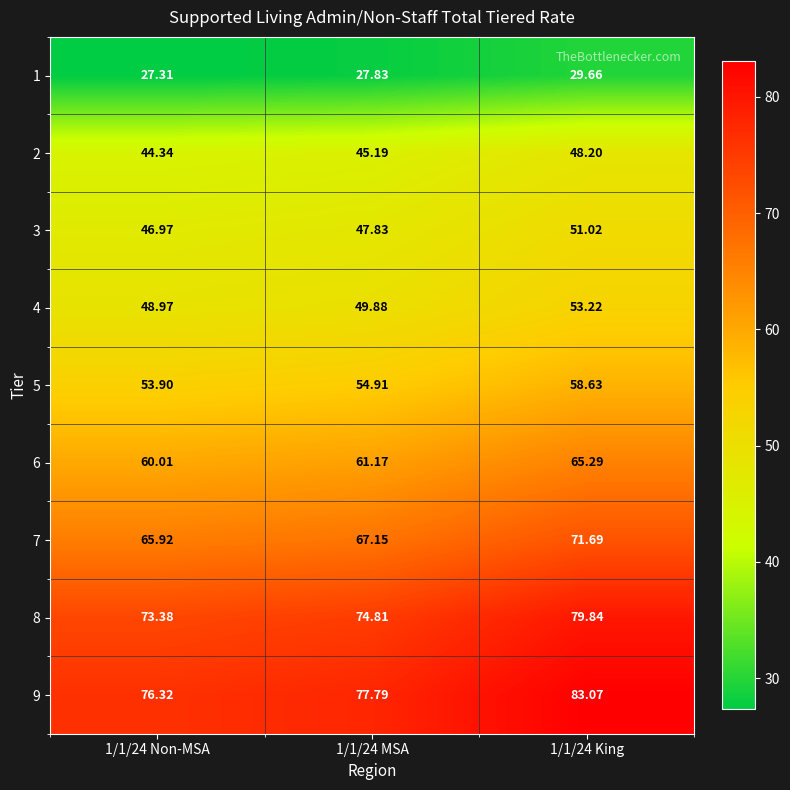

Is the value of 7 at 1/1/24 MSA greater than the value of 4 at 1/1/24 MSA?

Yes